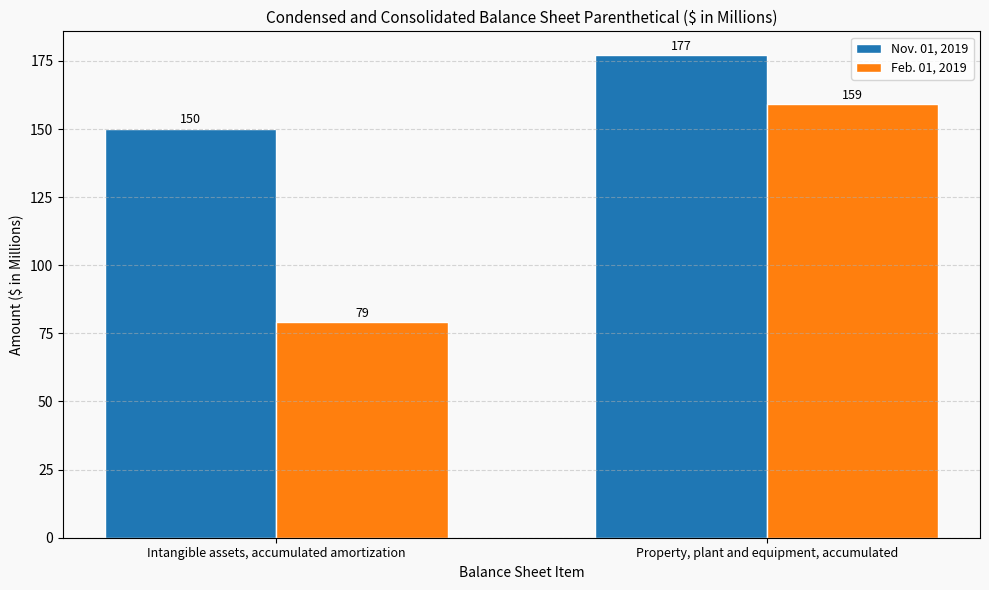

What position from the right is Intangible assets, accumulated amortization?

2